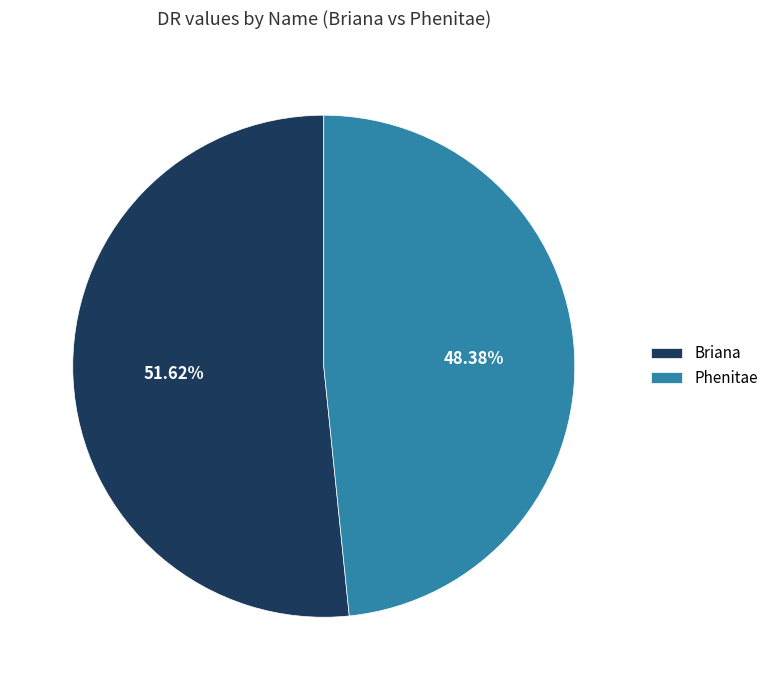

Which slice represents more than half of the pie?

Briana